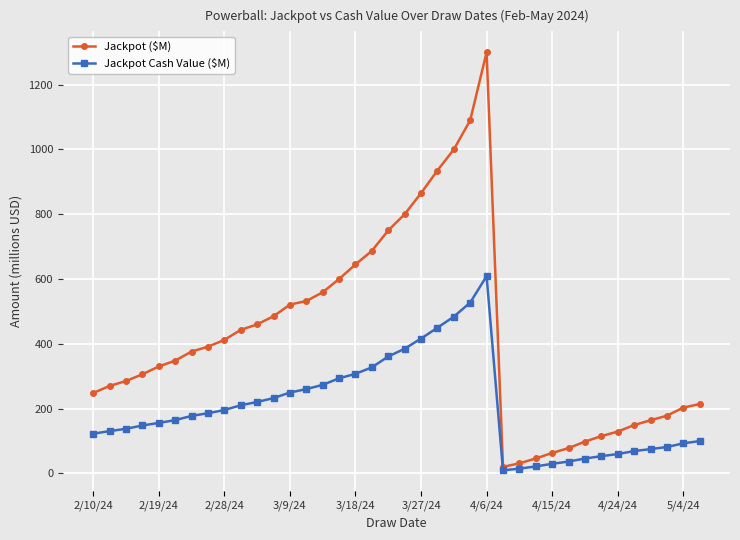

True or false: Jackpot ($M) has more than 0 interior local peaks.

True